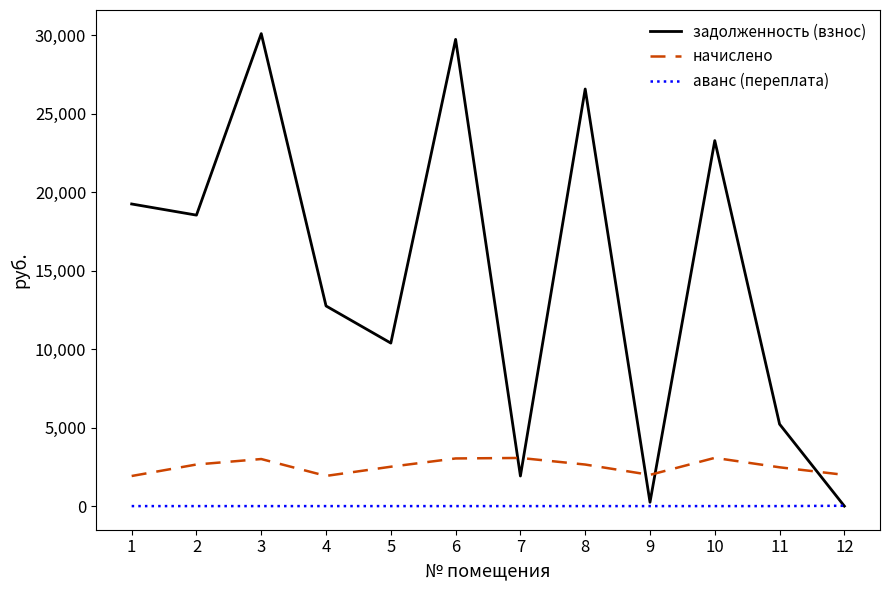

Does the chart have visible grid lines?

No